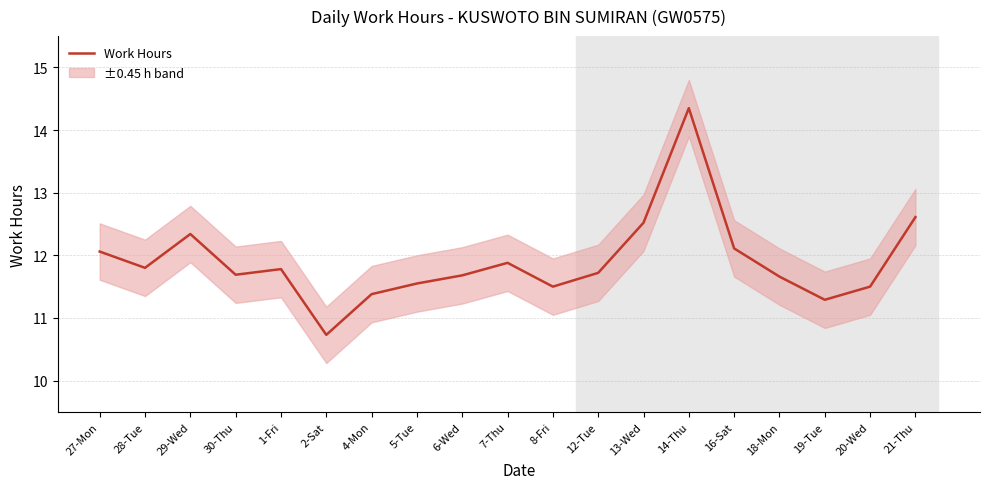

At which category does the data reach its first local peak?

29-Wed